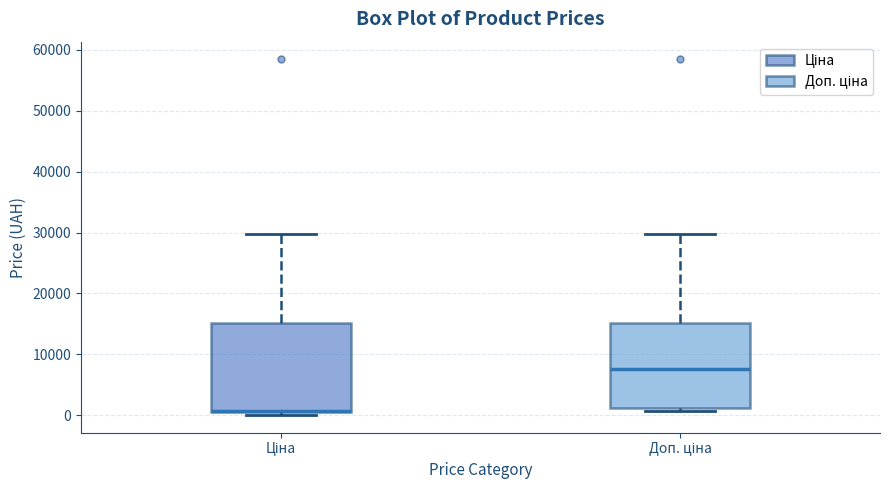

Reading left to right, transcribe this box plot: for each box, give where its median line is, the range the box spans, and where its two whiskers end, as read against the y-axis. The values are not printed on the chart, so give them approximately, as read against the axis.

Ціна: median 1000 (drawn on the box's lower edge), box 1000 to 15000, whiskers 0 to 30000
Доп. ціна: median 8000, box 1000 to 15000, whiskers 1000 (just below the box's lower edge) to 30000